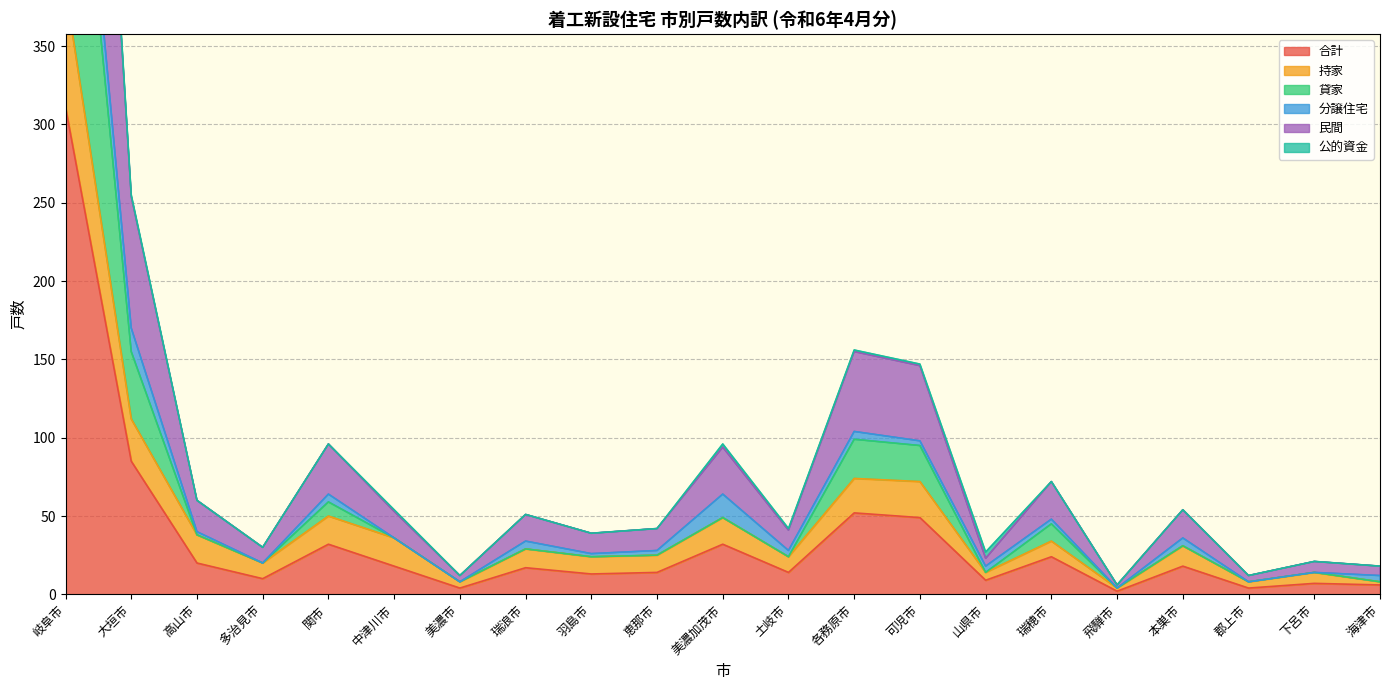

The value of 合計 at 羽島市 is 13. True or false?

True